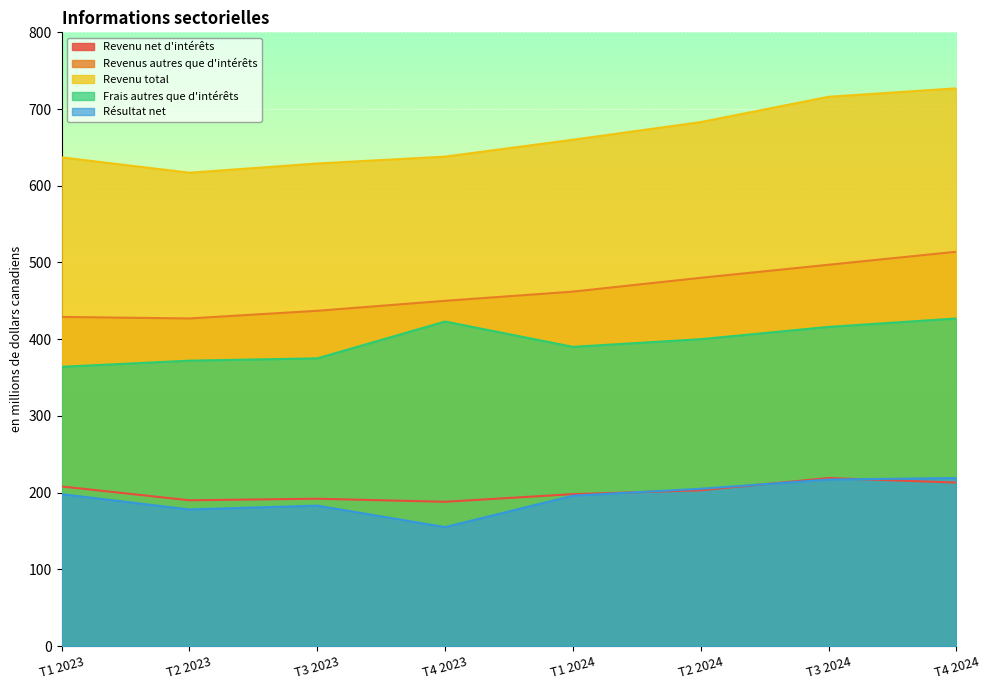

At which category does Revenu net d'intérêts reach its first local peak?

T3 2023